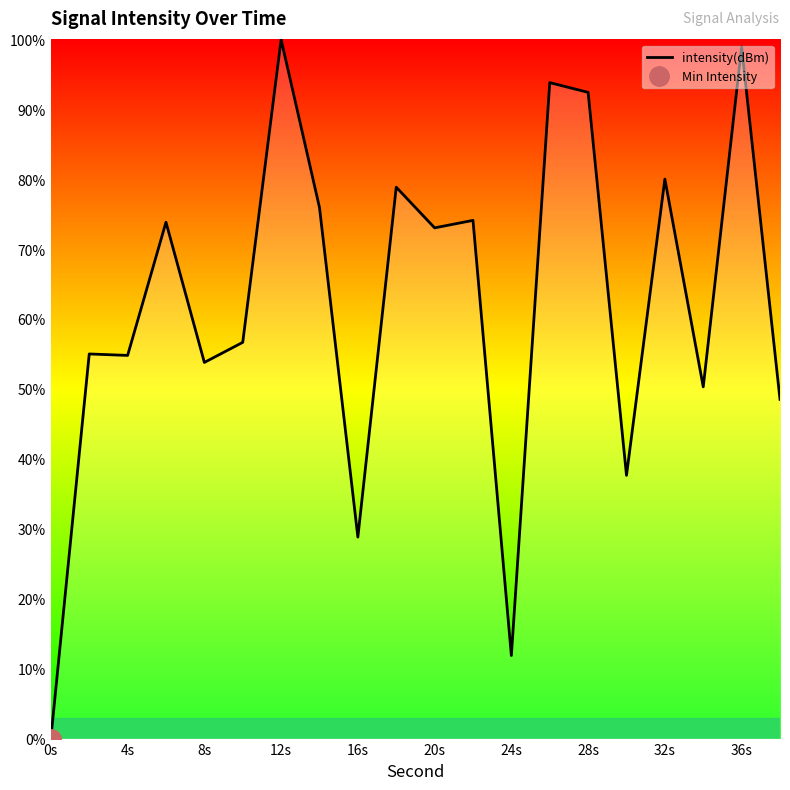

How many interior local valleys (lower than both neighbors) does the data have?

7